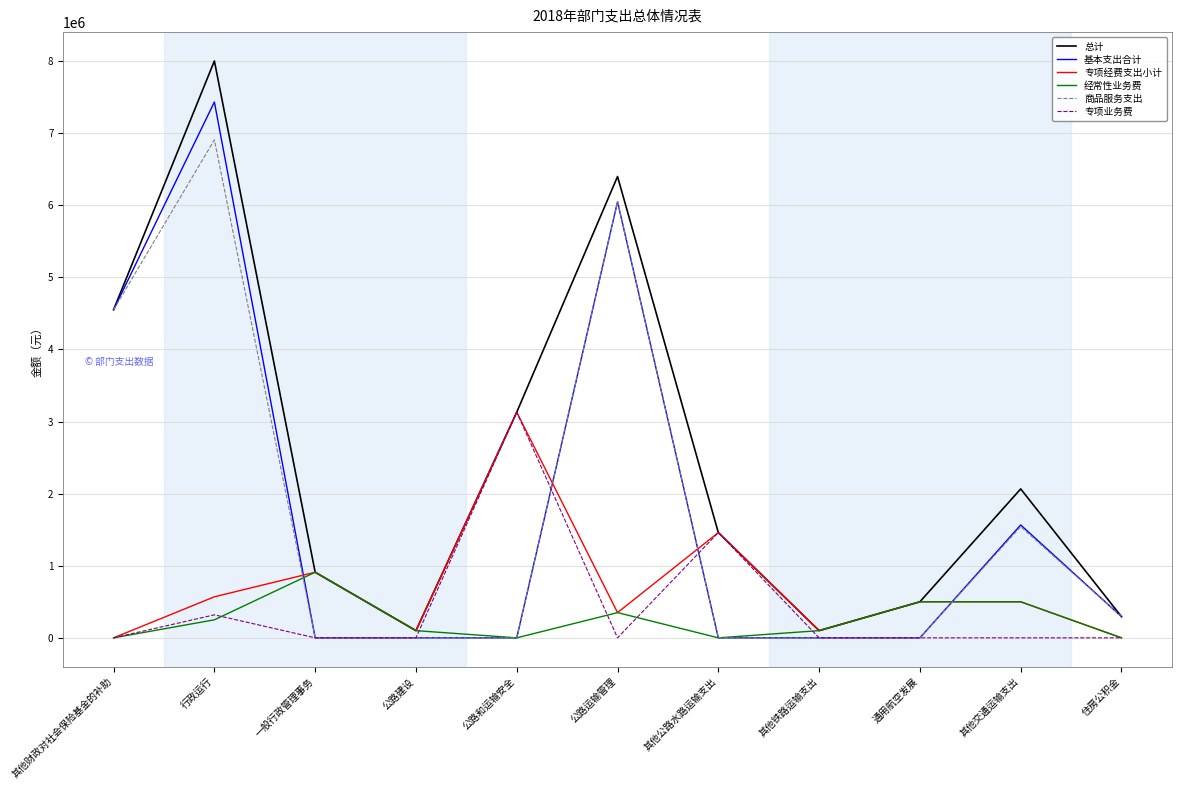

What are all the series names shown in the legend?

总计, 基本支出合计, 专项经费支出小计, 经常性业务费, 商品服务支出, 专项业务费